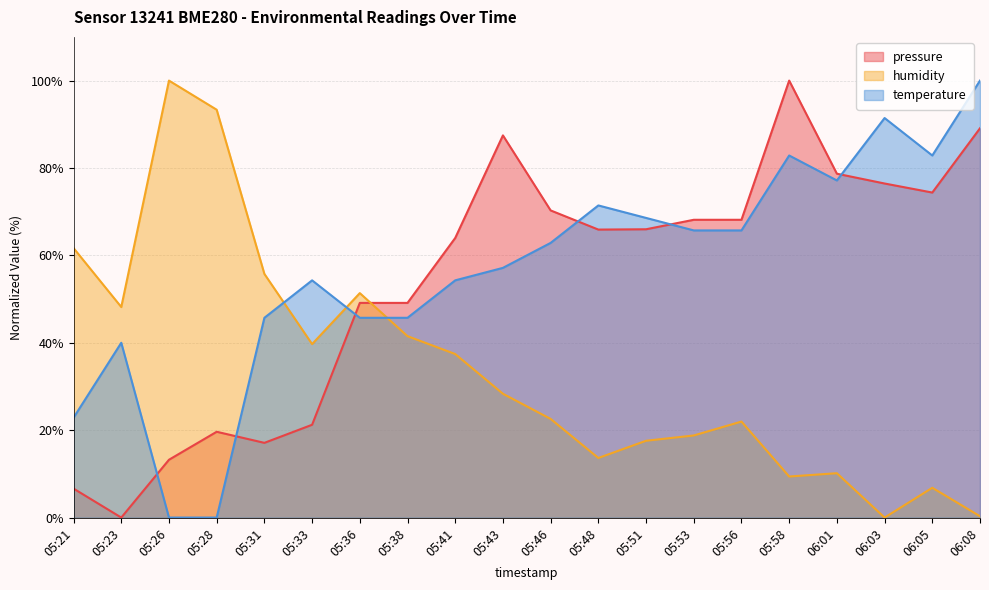

How many positive values does the humidity series have?

19